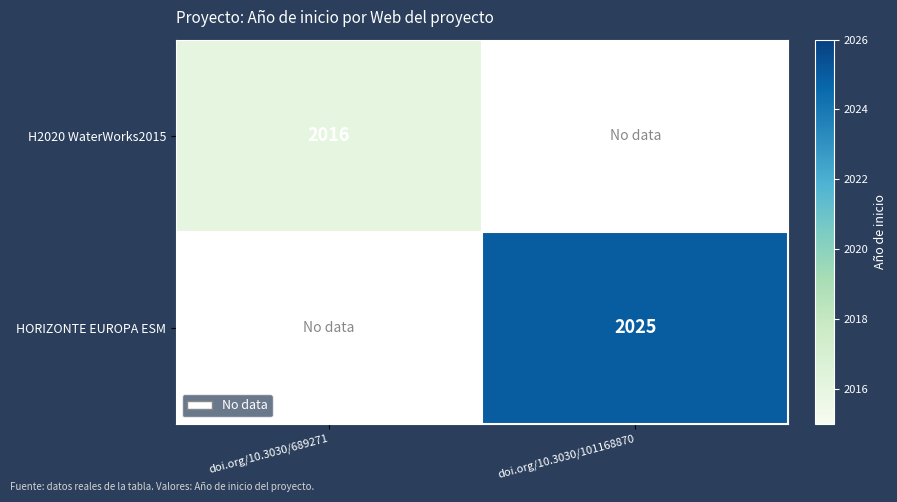

At which category is the sum across all series the highest?

doi.org/10.3030/101168870